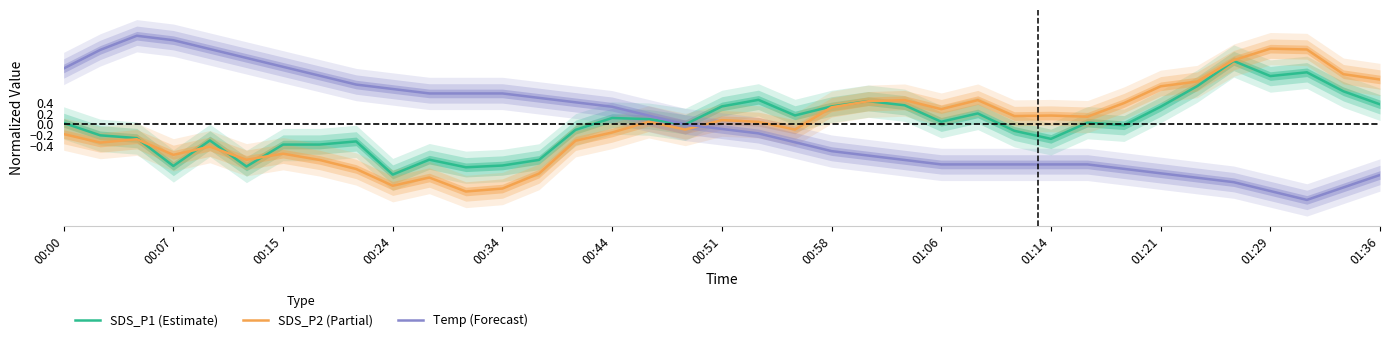

Does the chart display data point markers on the line(s)?

No